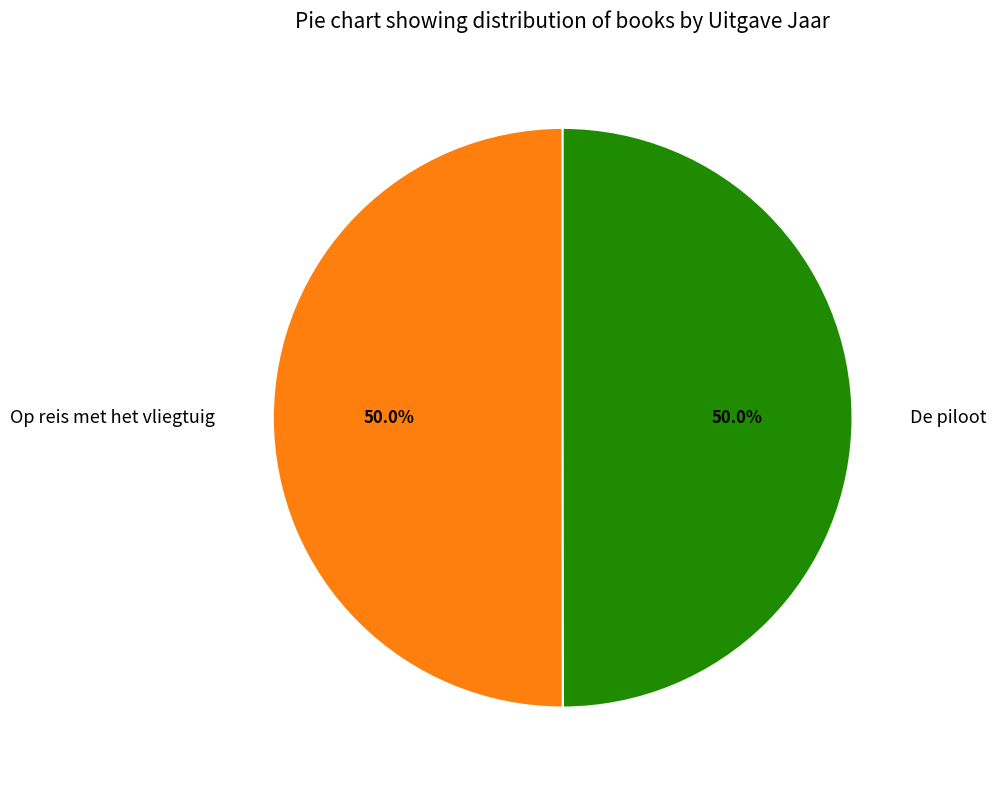

What percentage do Op reis met het vliegtuig and De piloot together represent?

100.0%